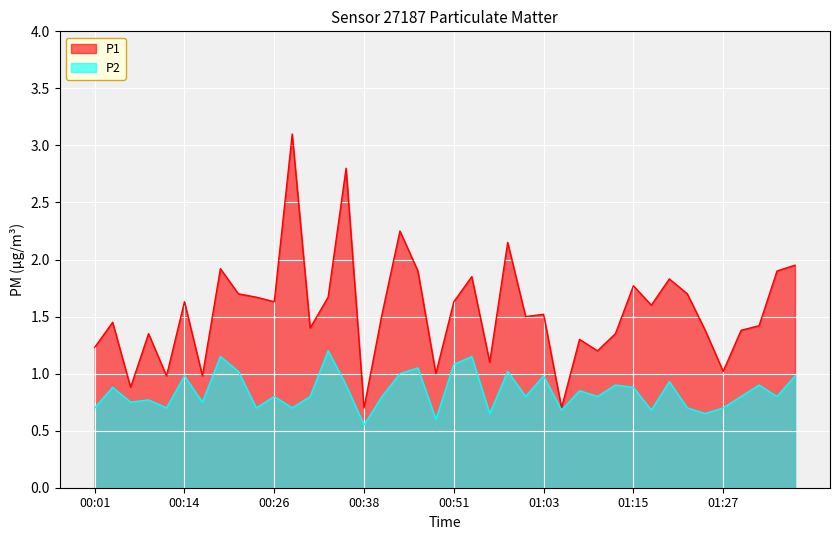

What is the total value across all series at 00:33?

2.9